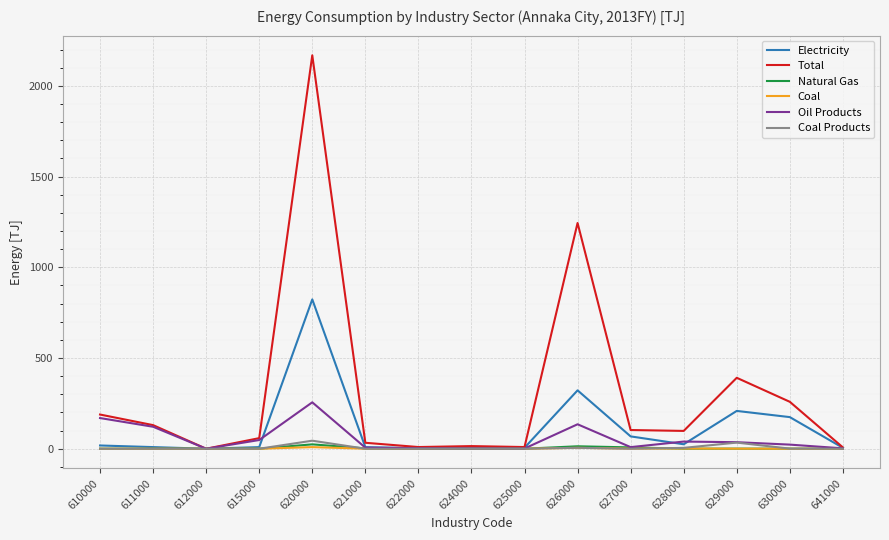

At which category is the sum across all series the highest?

620000